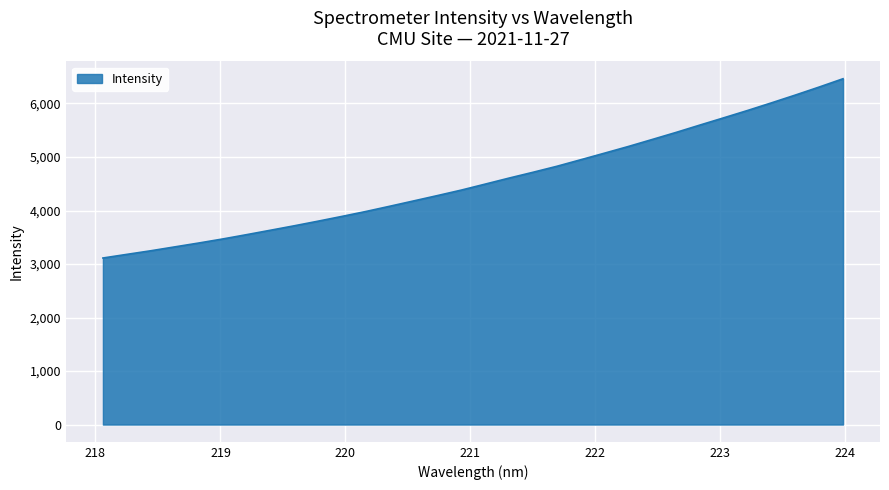

What is the difference between the maximum and minimum values?

3349.8